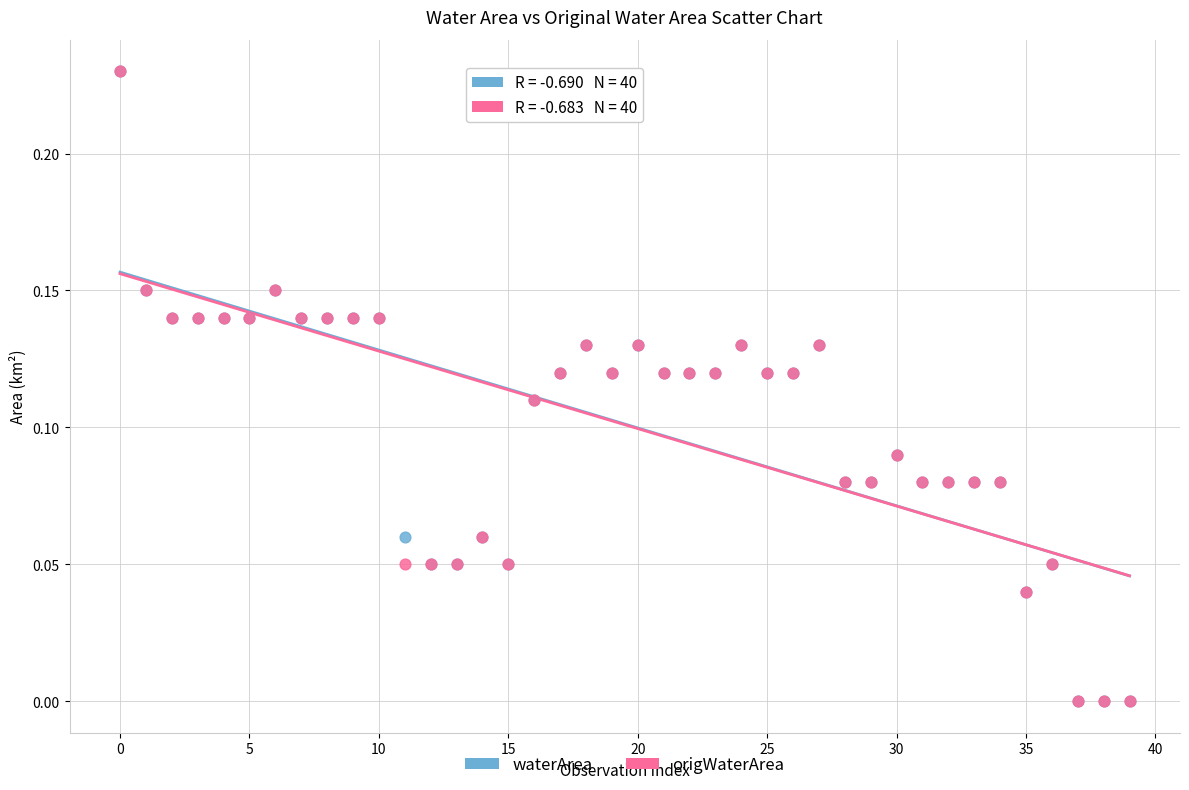

What are all the series names shown in the legend?

waterArea, origWaterArea